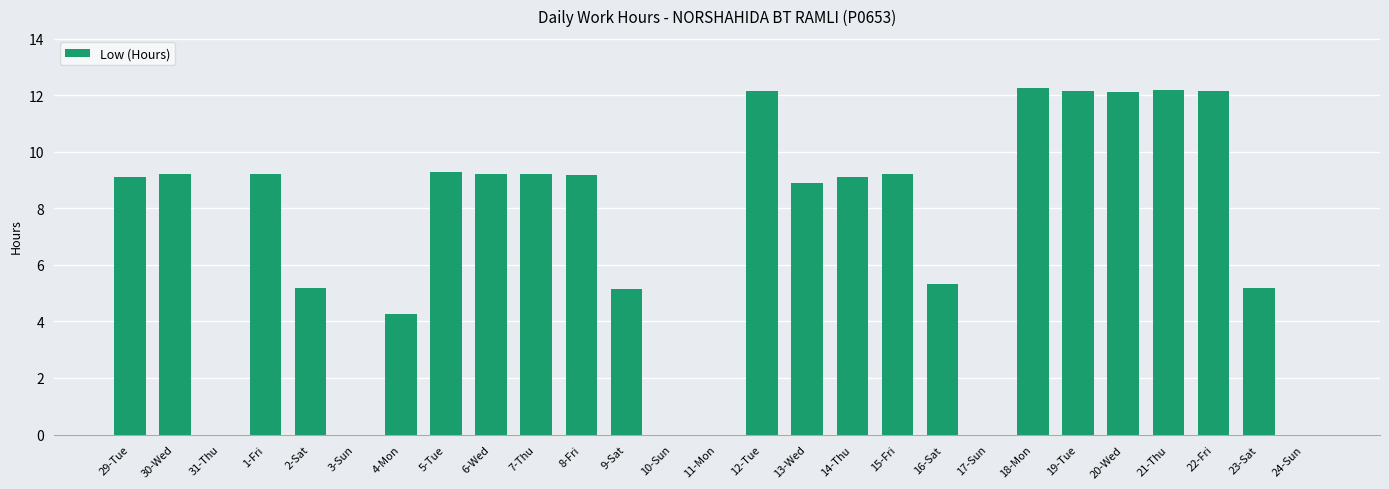

What is the sum of all values?

189.7